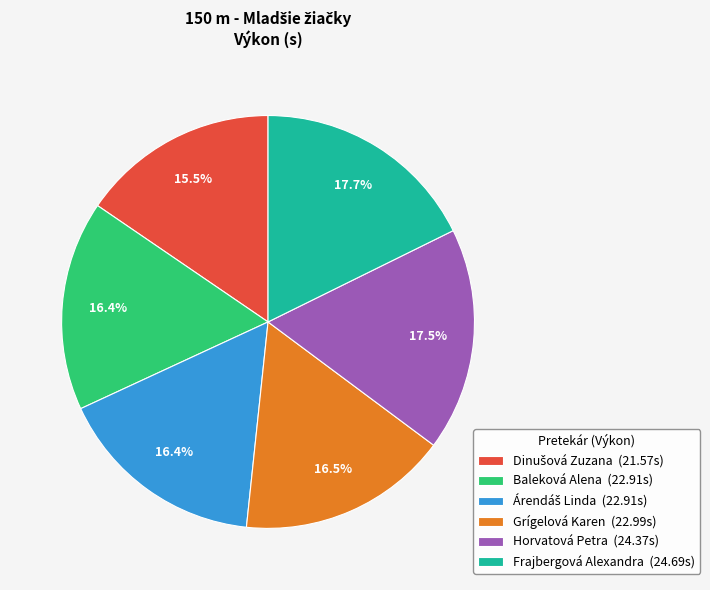

To the nearest percent, what is the combined percentage of Baleková Alena and Frajbergová Alexandra?

34%